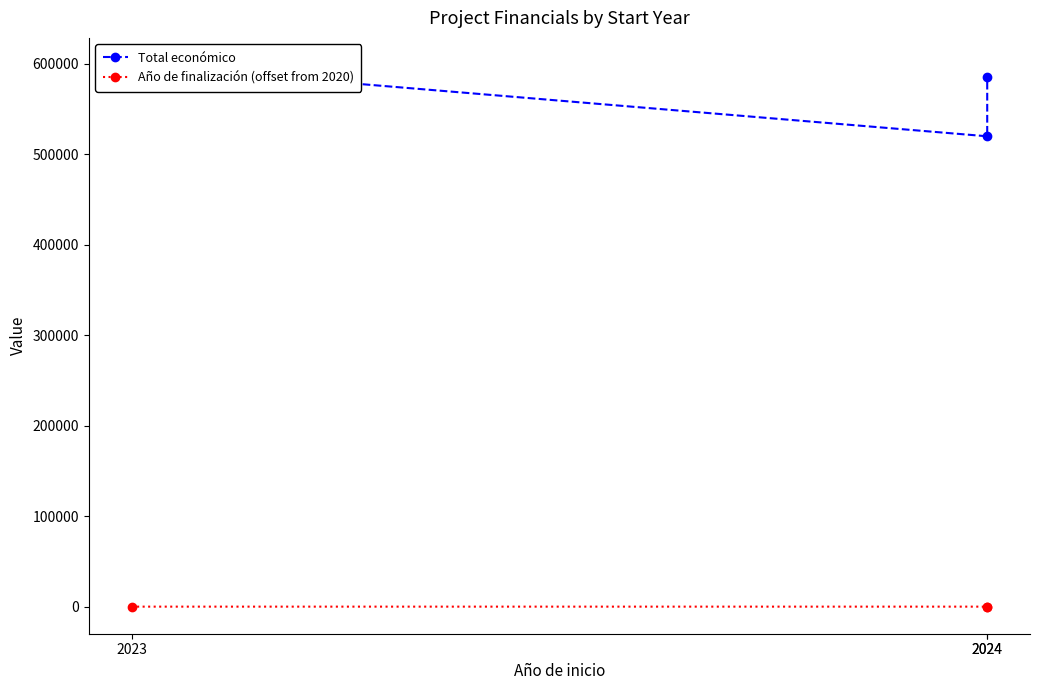

List the series in order of their peak value, highest first.

Total económico, Año de finalización (offset from 2020)